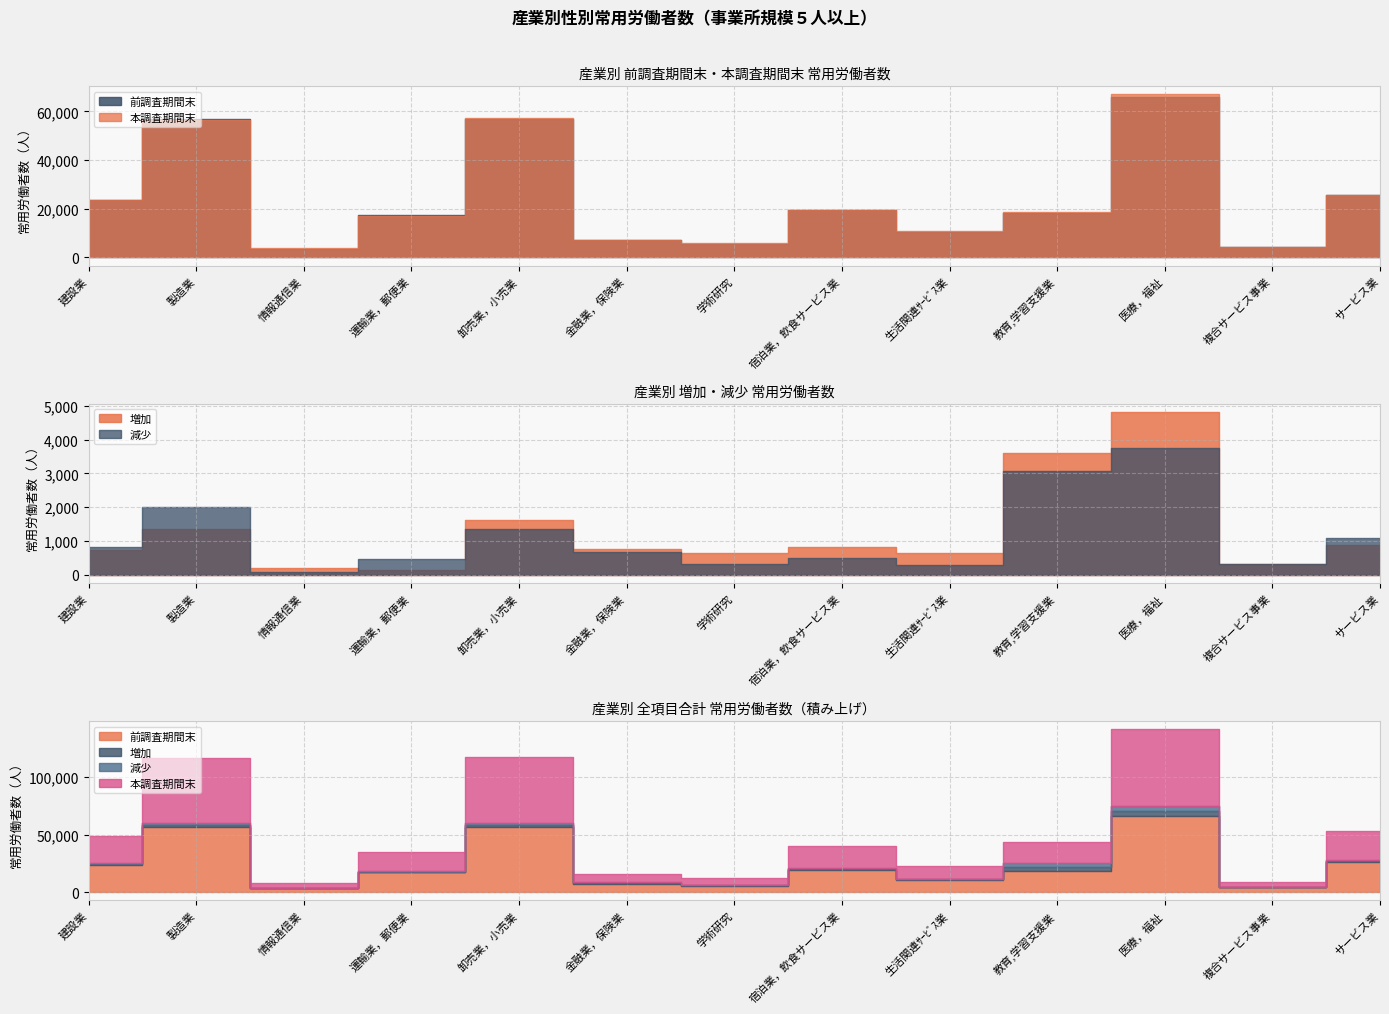

At which category does 前調査期間末 reach its first local valley?

情報通信業